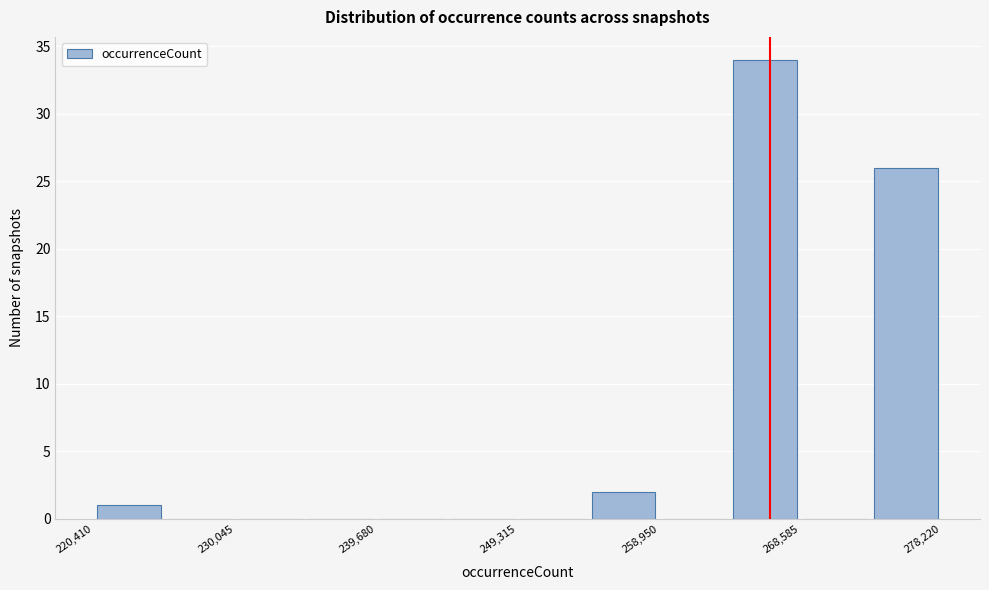

Over which range of the x-axis is the bar tallest?

264000 to 269000